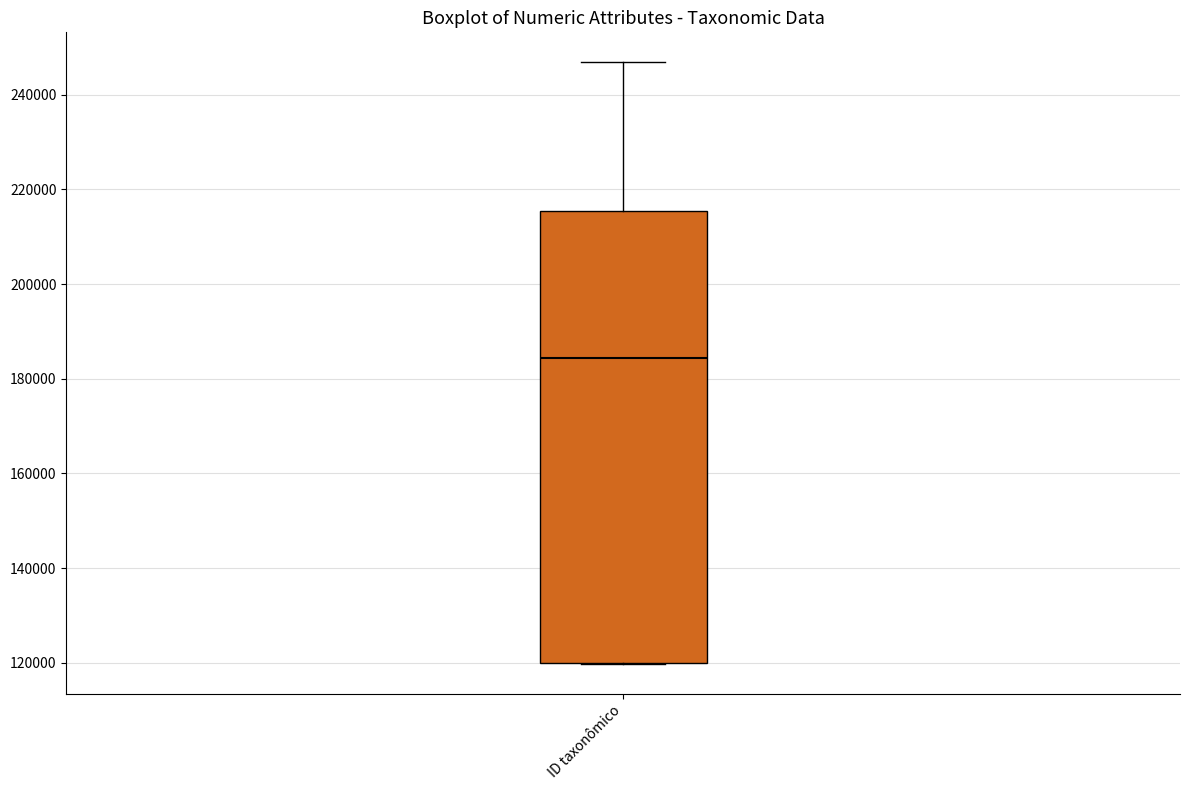

Transcribe this box plot: give where the median line is, the range the box spans, and where the two whiskers end, as read against the y-axis. The values are not printed on the chart, so give them approximately, as read against the axis.

median 184000, box 120000 to 216000, whiskers 120000 to 246000